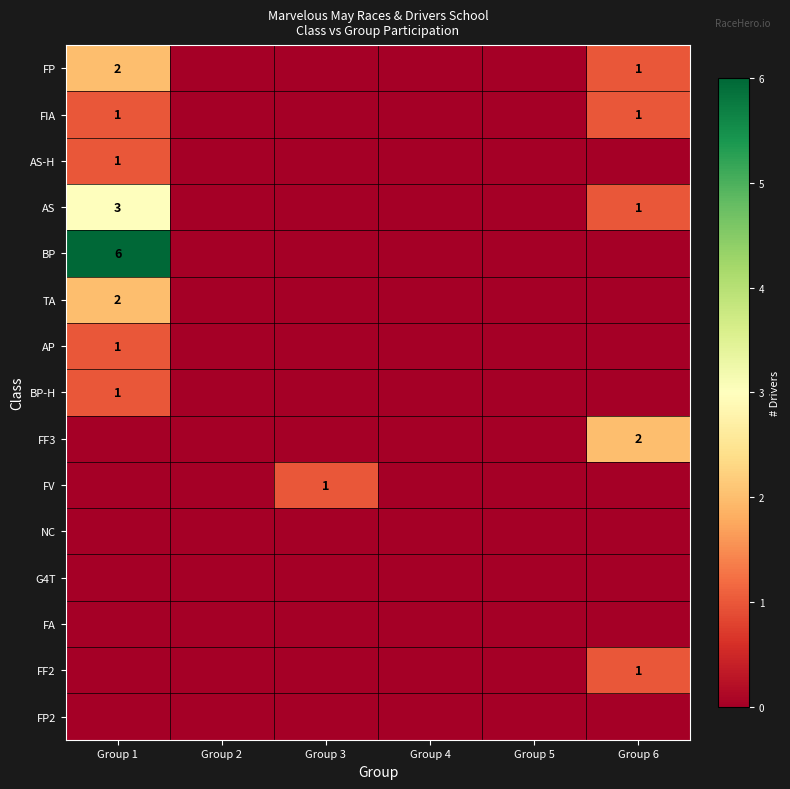

The value of FP at Group 1 is 3. True or false?

False